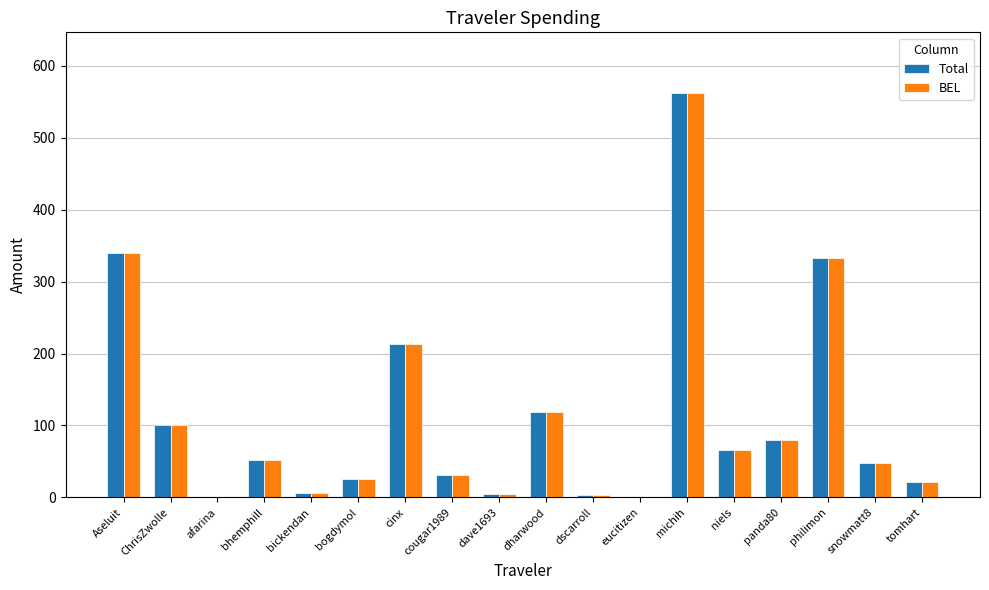

How many distinct data groups are displayed?

2